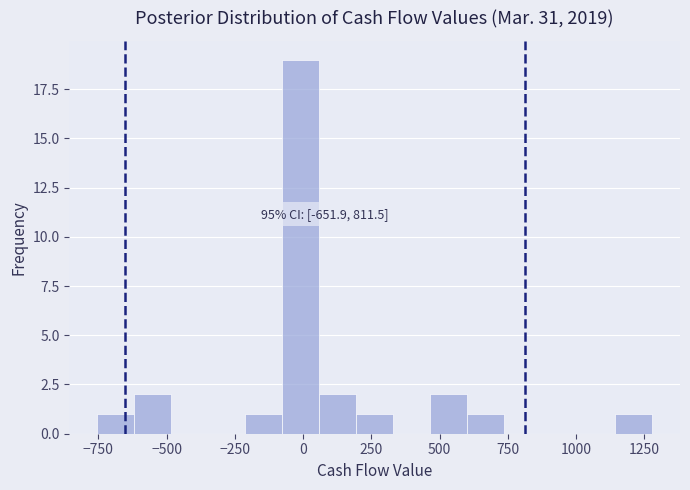

Read against the x-axis, roughly where is the centre of the tallest bar?

0